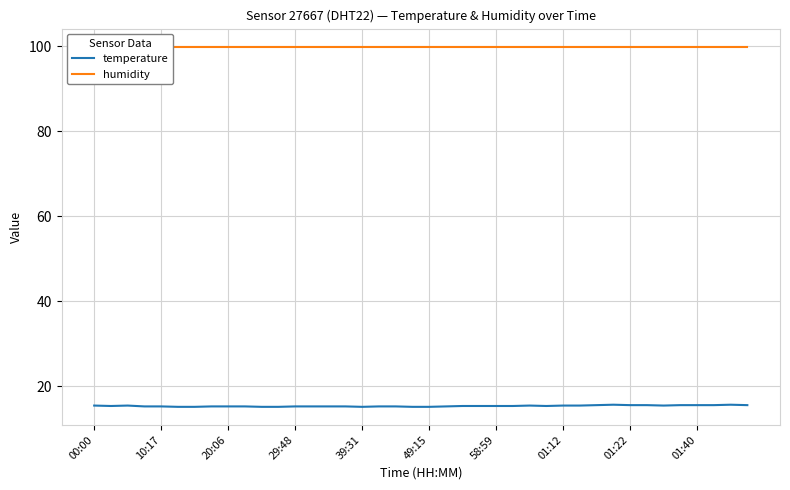

How many temperature values are between 15 and 16?

40